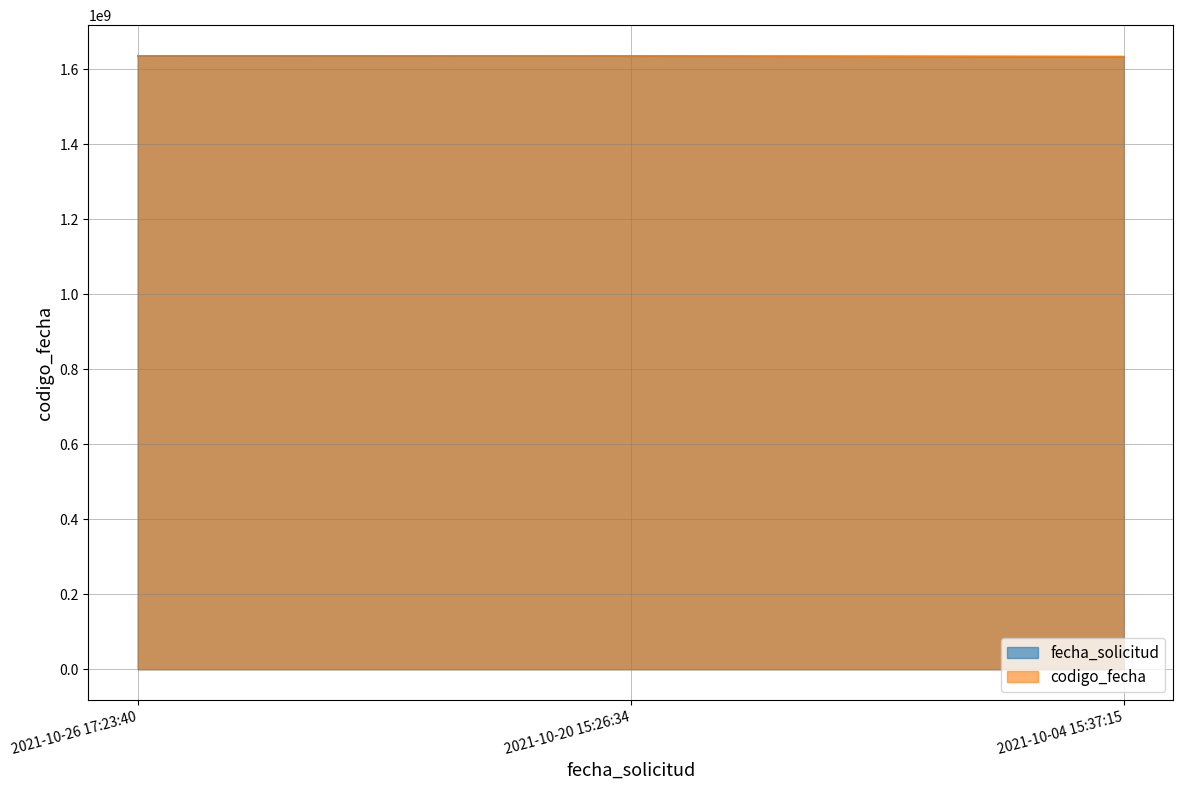

At which label does fecha_solicitud first exceed 1634835004?

2021-10-26 17:23:40